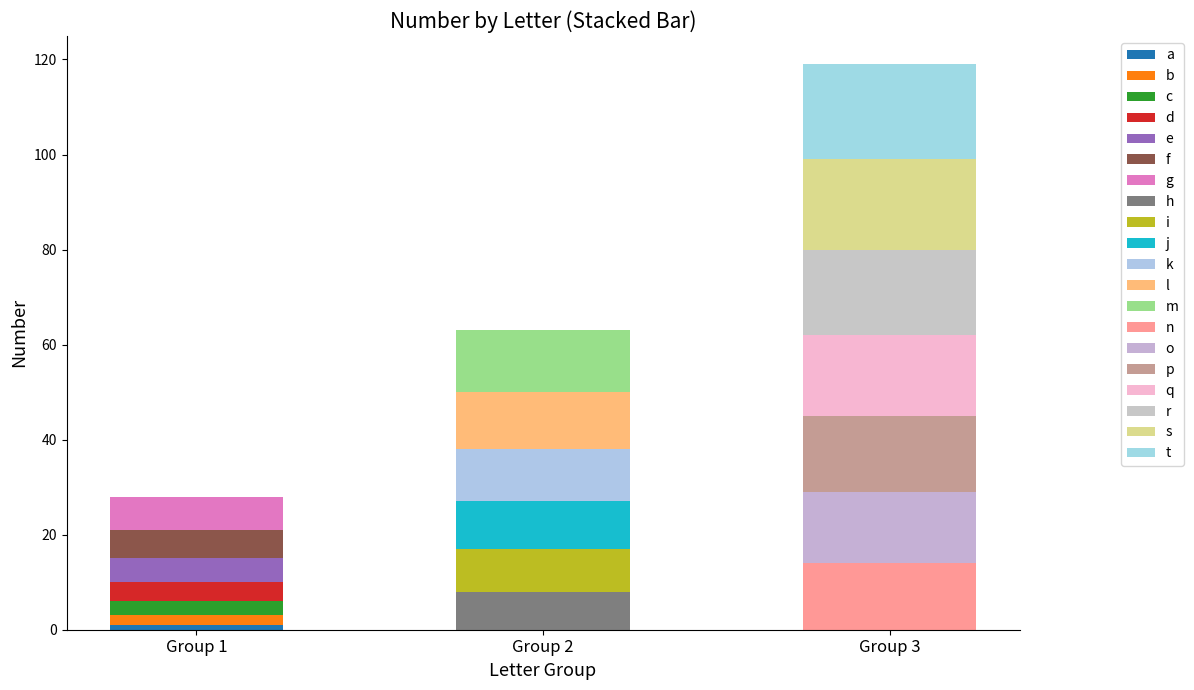

What is the average value?

10